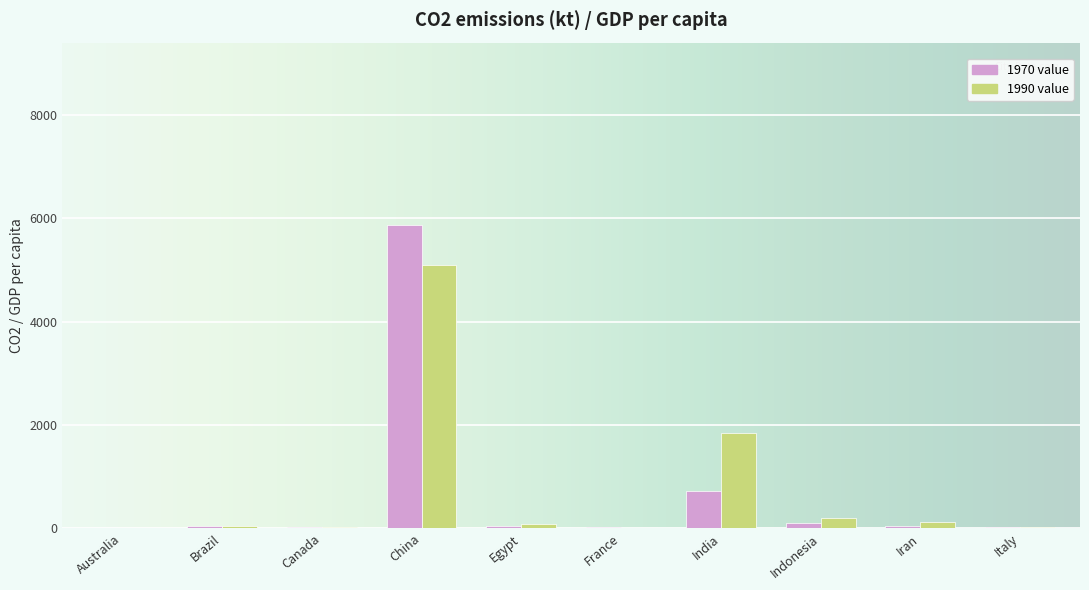

What are all the series names shown in the legend?

1970 value, 1990 value